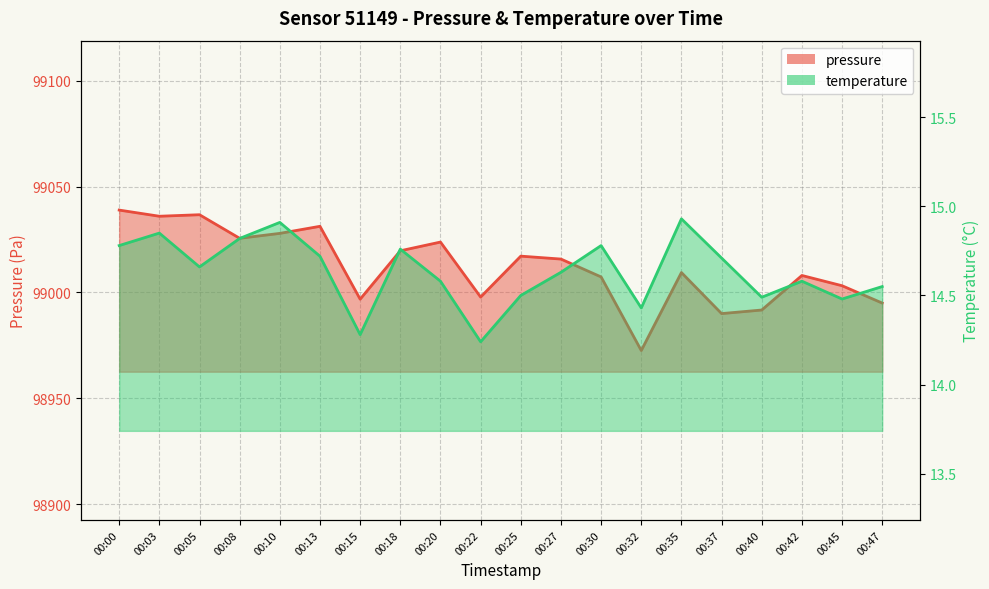

Is the value of temperature at 00:25 greater than the value of pressure at 00:32?

No